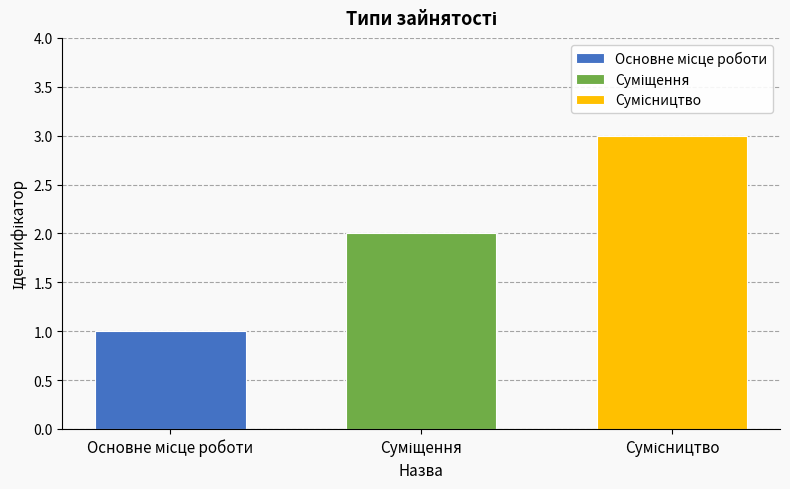

What is the maximum value shown in the chart?

3